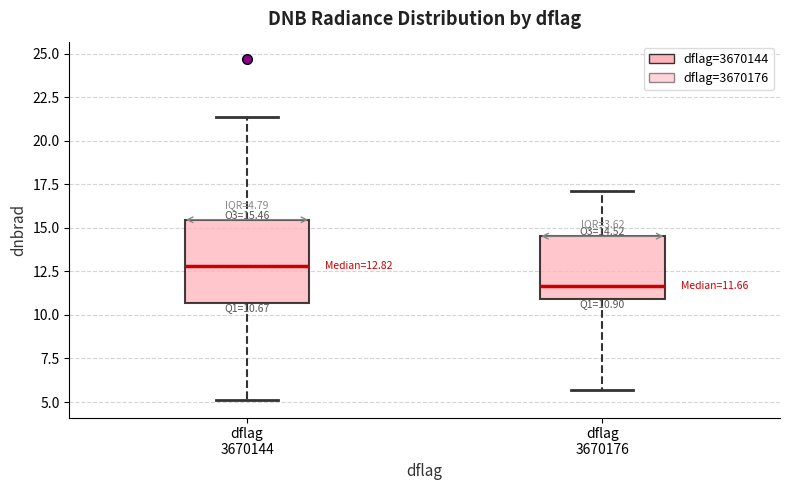

Which box is the tallest, from its lower edge to its upper edge?

dflag 3670144